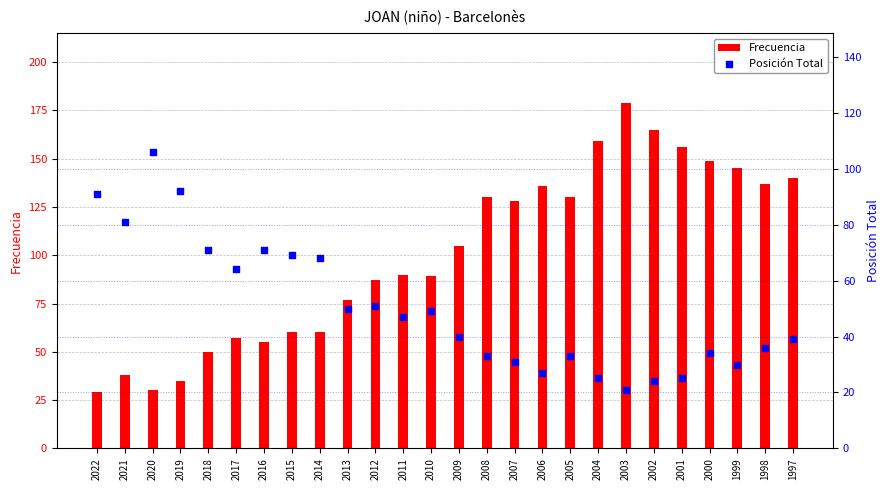

At which category is the sum across all series the highest?

2003